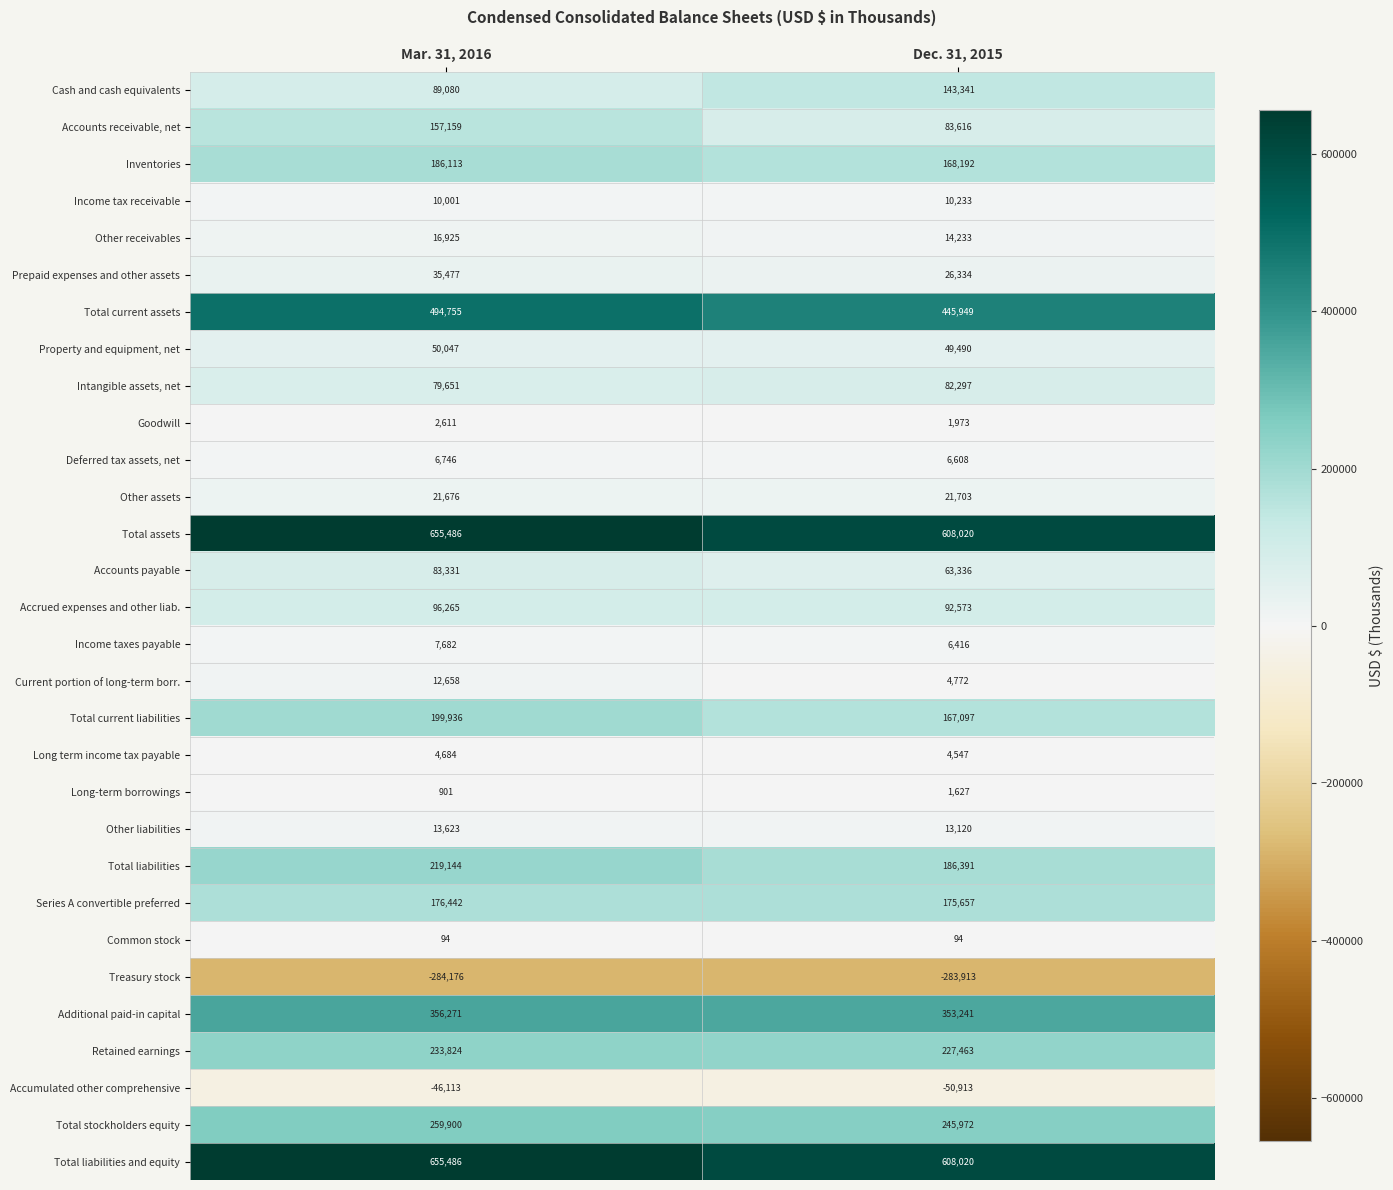

Which series has the widest spread of values?

Accounts receivable, net